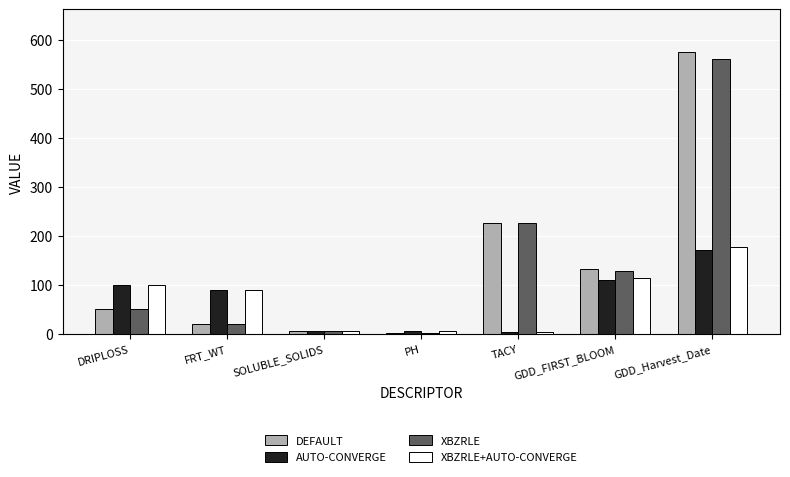

Which category has the highest value in the DEFAULT series?

GDD_Harvest_Date